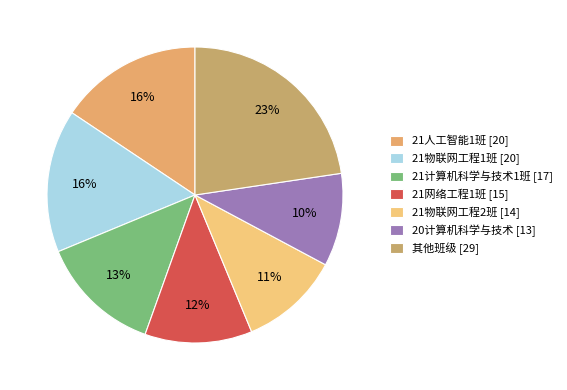

How many slices are in this pie chart?

7